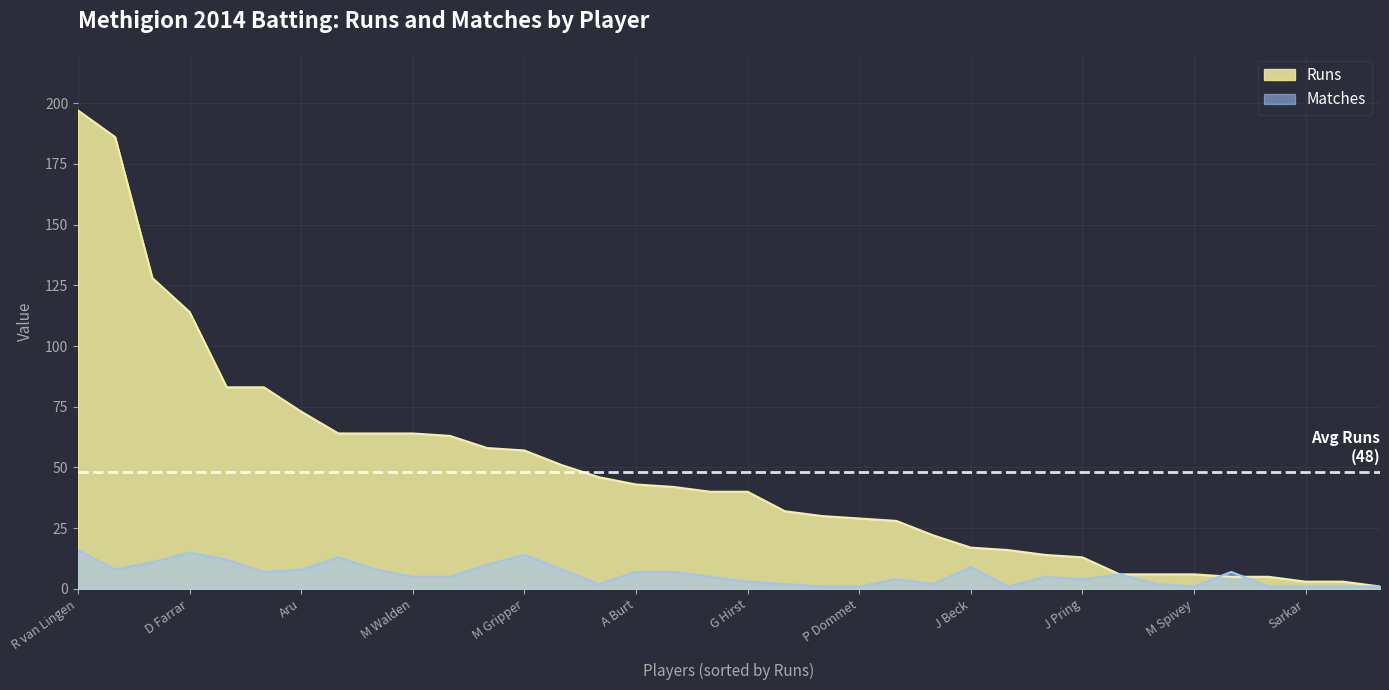

What is the total value across all series at M Stead?

48